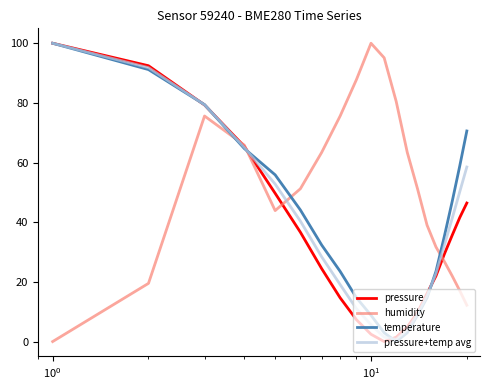

Which series ends up on top after the final intersection of humidity and pressure+temp avg?

pressure+temp avg